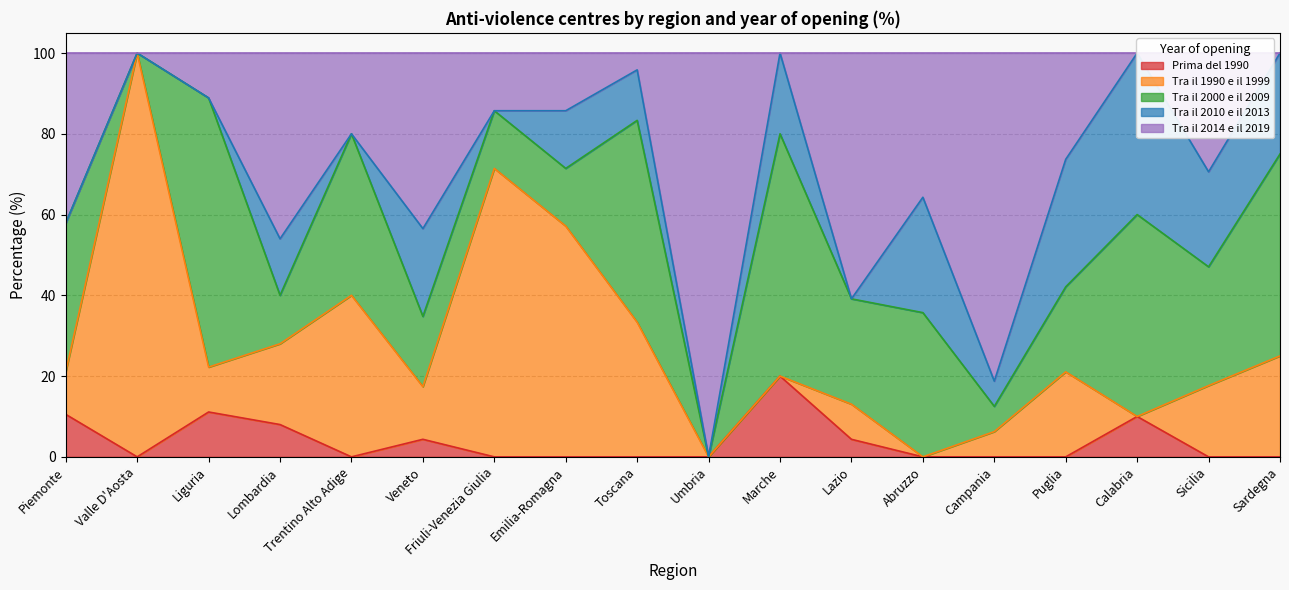

At which category does the chart reach its peak across all series?

Valle D'Aosta